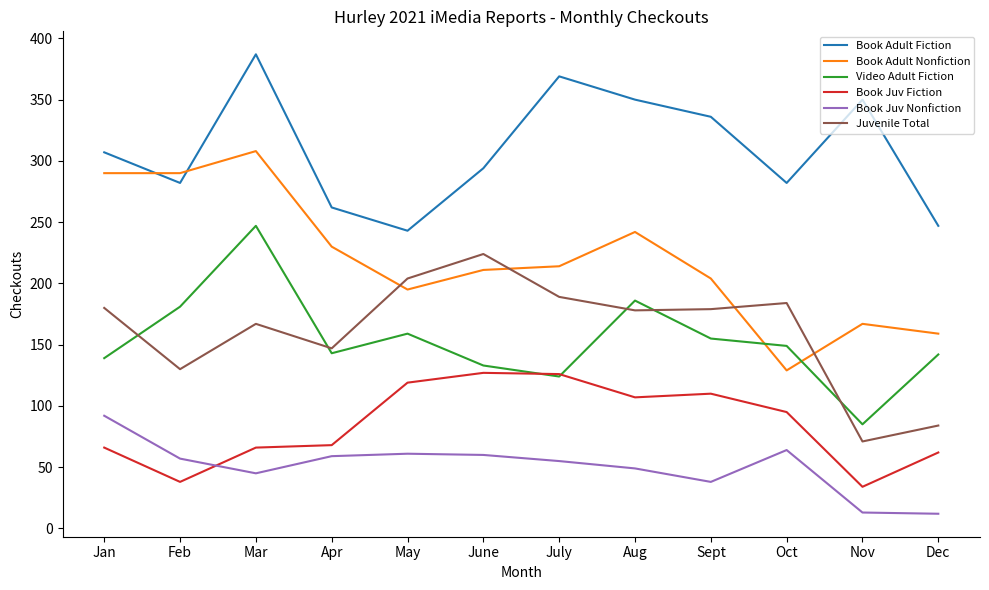

What is the total value across all series at June?

1049